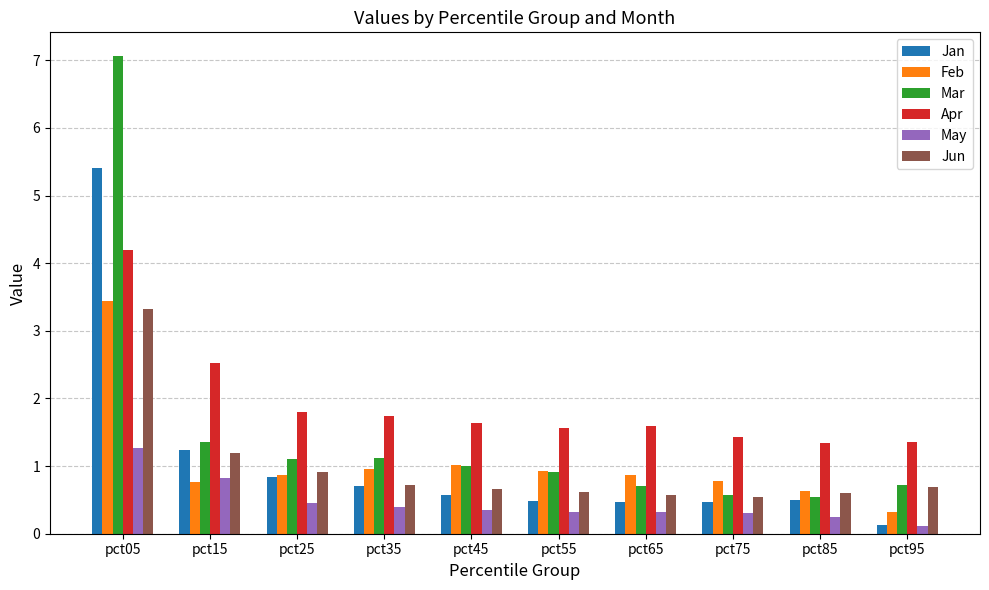

Which series has the largest total across all categories?

Apr